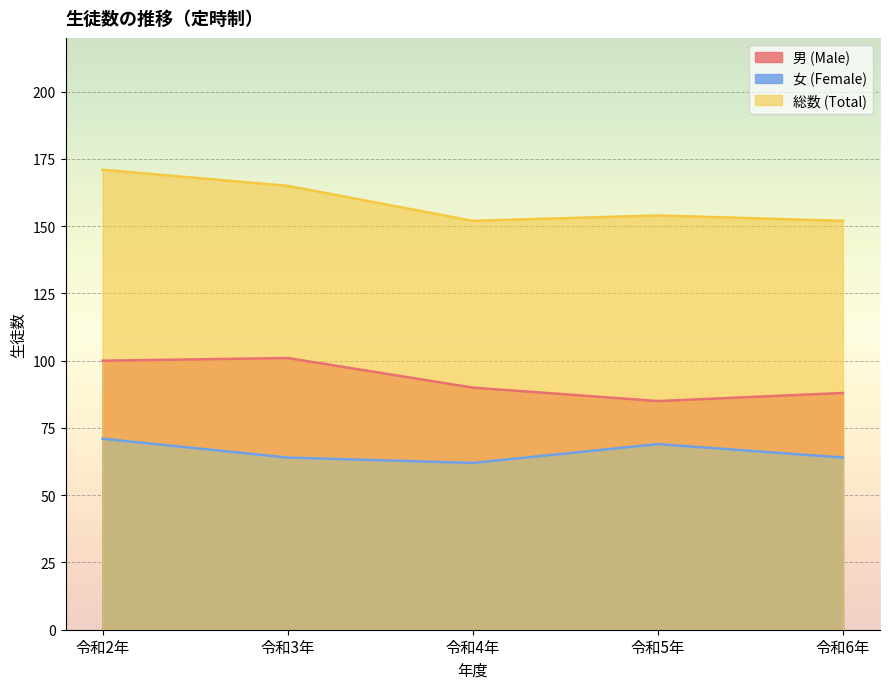

The value of 総数 (Total) at 令和5年 is 154. True or false?

True